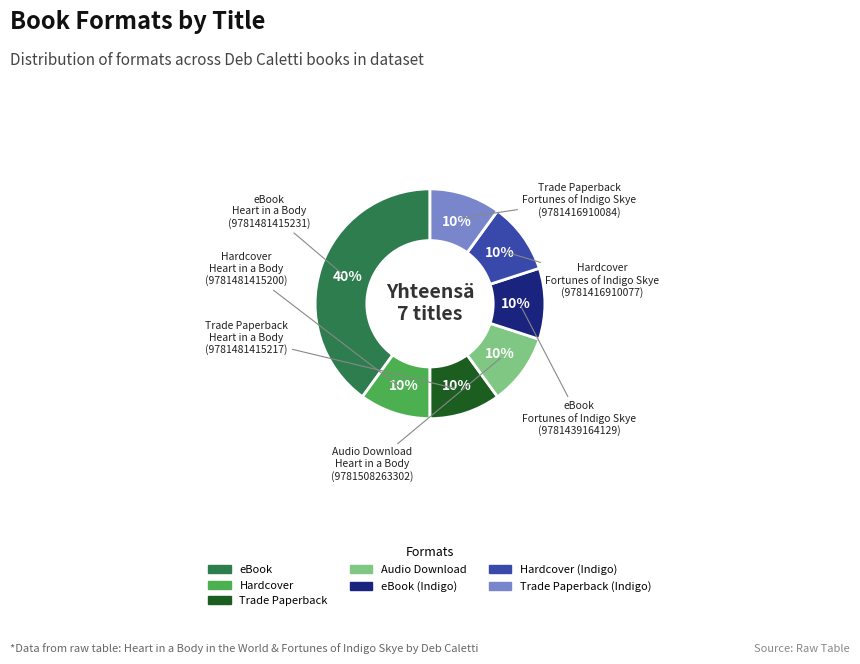

How many segments does this pie chart have?

7